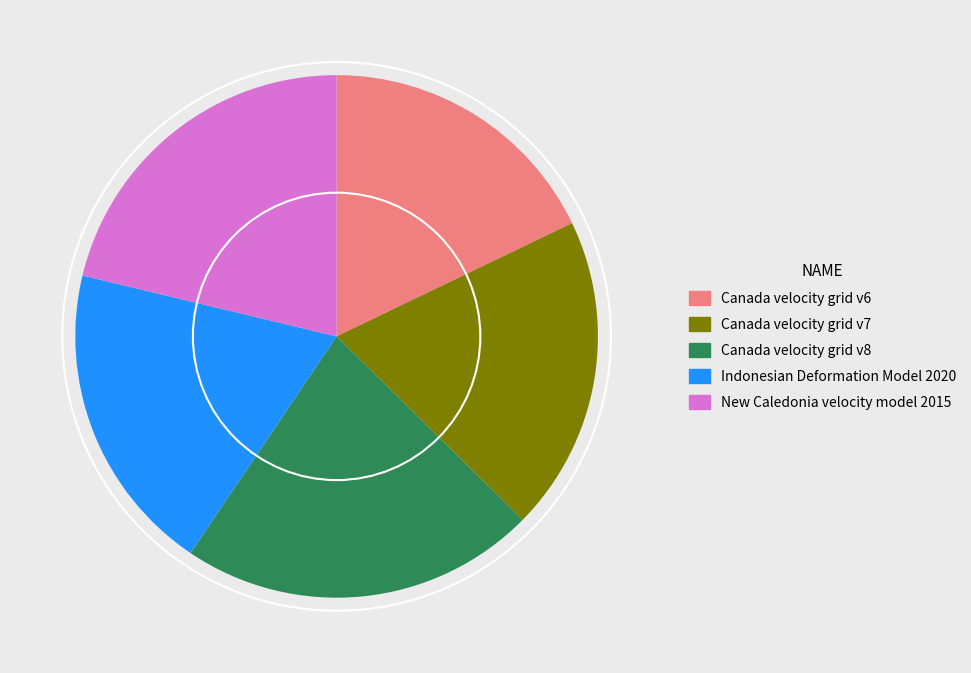

Do Canada velocity grid v8 and Canada velocity grid v7 together represent more than half of the pie?

No